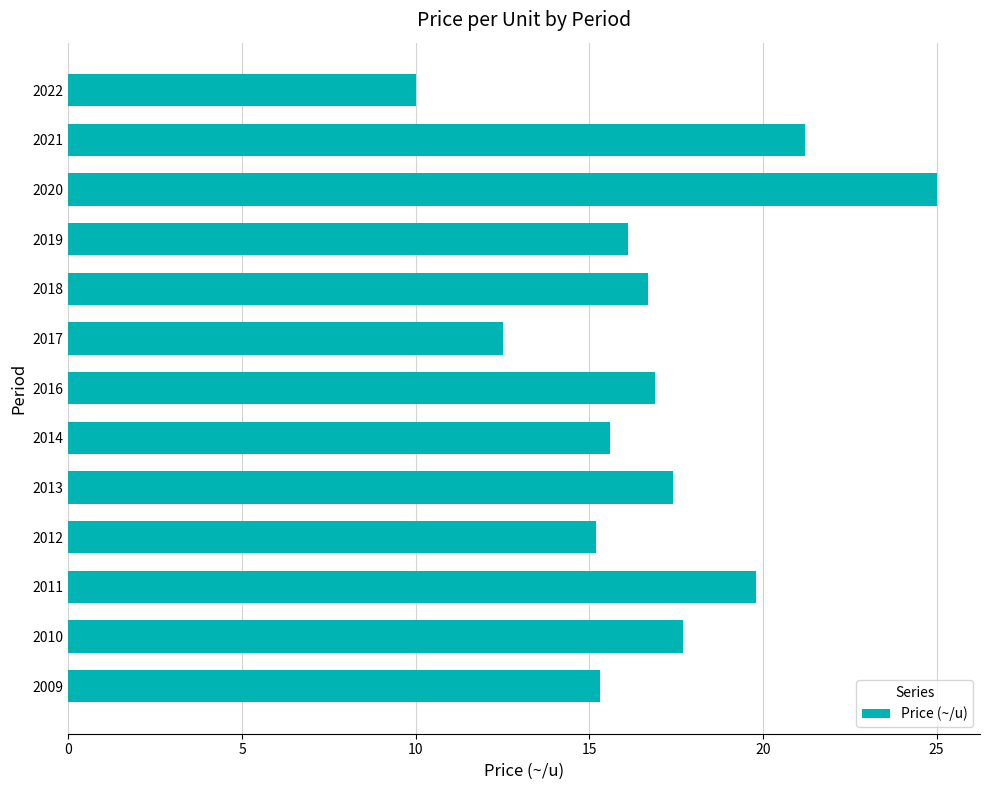

What is the change in value from 2017 to 2019?

+3.6